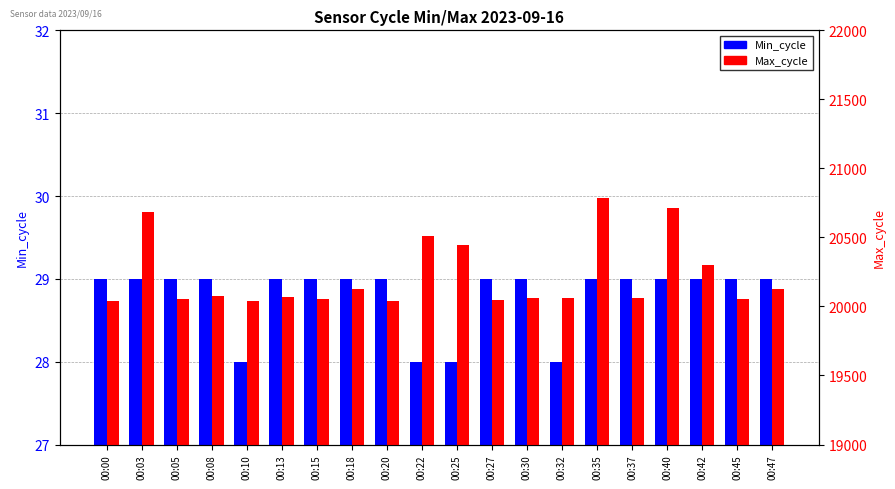

Reading right to left, extract all data points from this chart.

Min_cycle: 00:47=29	00:45=29	00:42=29	00:40=29	00:37=29	00:35=29	00:32=28	00:30=29	00:27=29	00:25=28	00:22=28	00:20=29	00:18=29	00:15=29	00:13=29	00:10=28	00:08=29	00:05=29	00:03=29	00:00=29
Max_cycle: 00:47=20130	00:45=20056	00:42=20303	00:40=20711	00:37=20058	00:35=20787	00:32=20059	00:30=20059	00:27=20047	00:25=20443	00:22=20513	00:20=20043	00:18=20125	00:15=20056	00:13=20067	00:10=20043	00:08=20078	00:05=20051	00:03=20686	00:00=20040